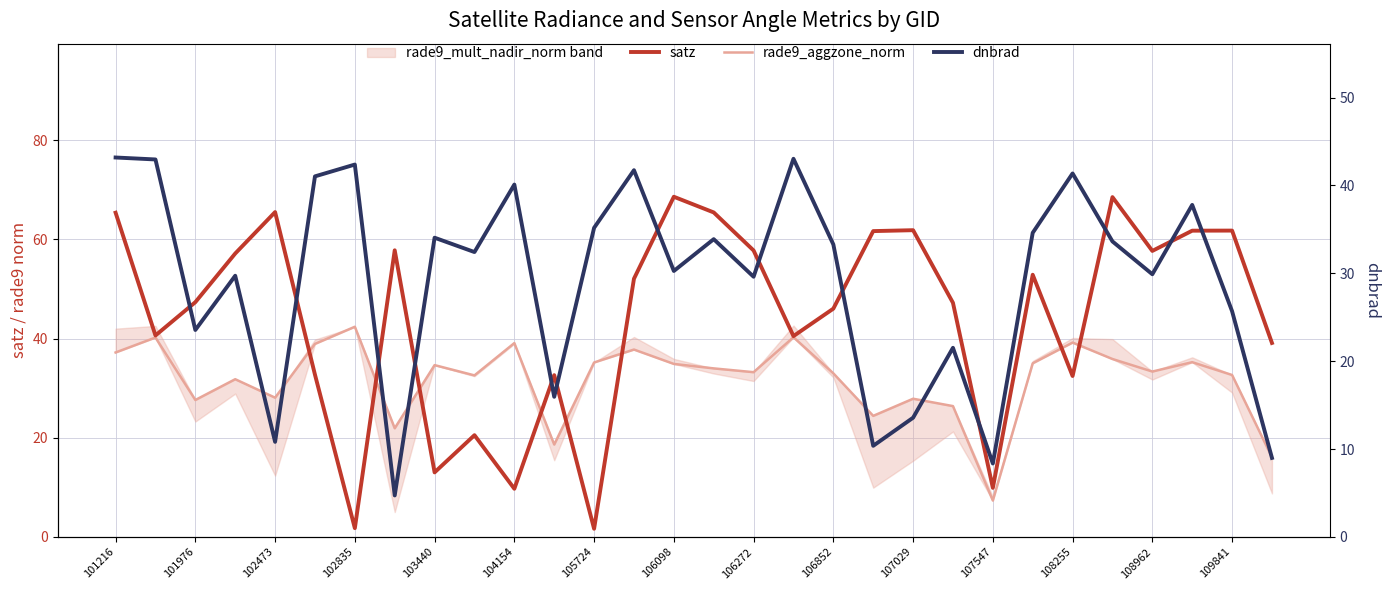

Is it true that satz equals 9.7 at 104154?

True